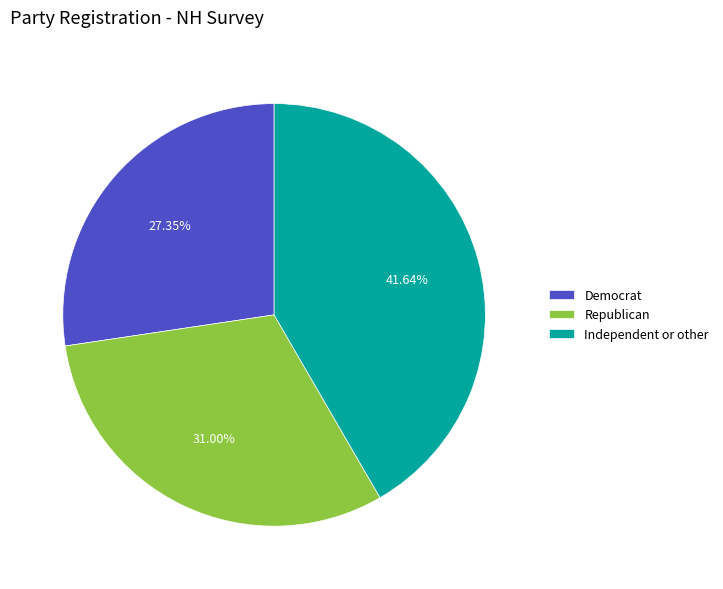

What percentage is NOT represented by Republican?

69.0%